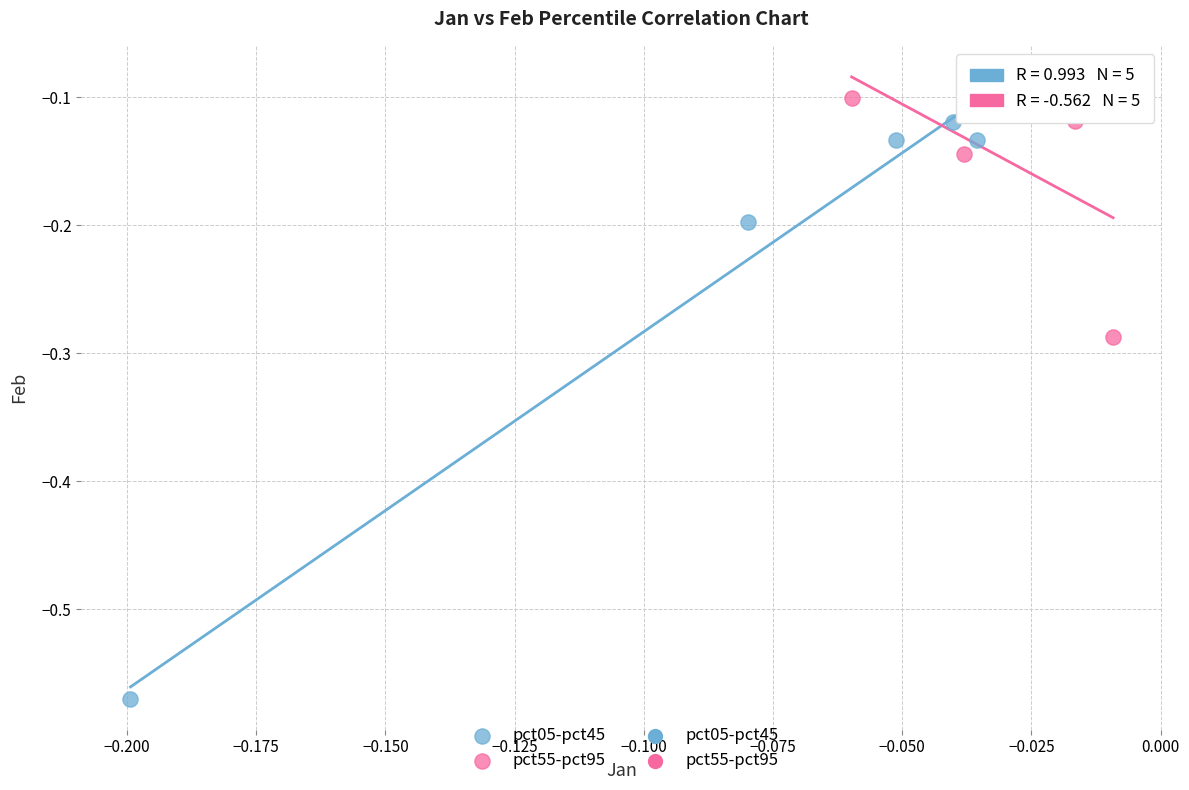

Which series reaches the minimum Y coordinate?

pct05-pct45